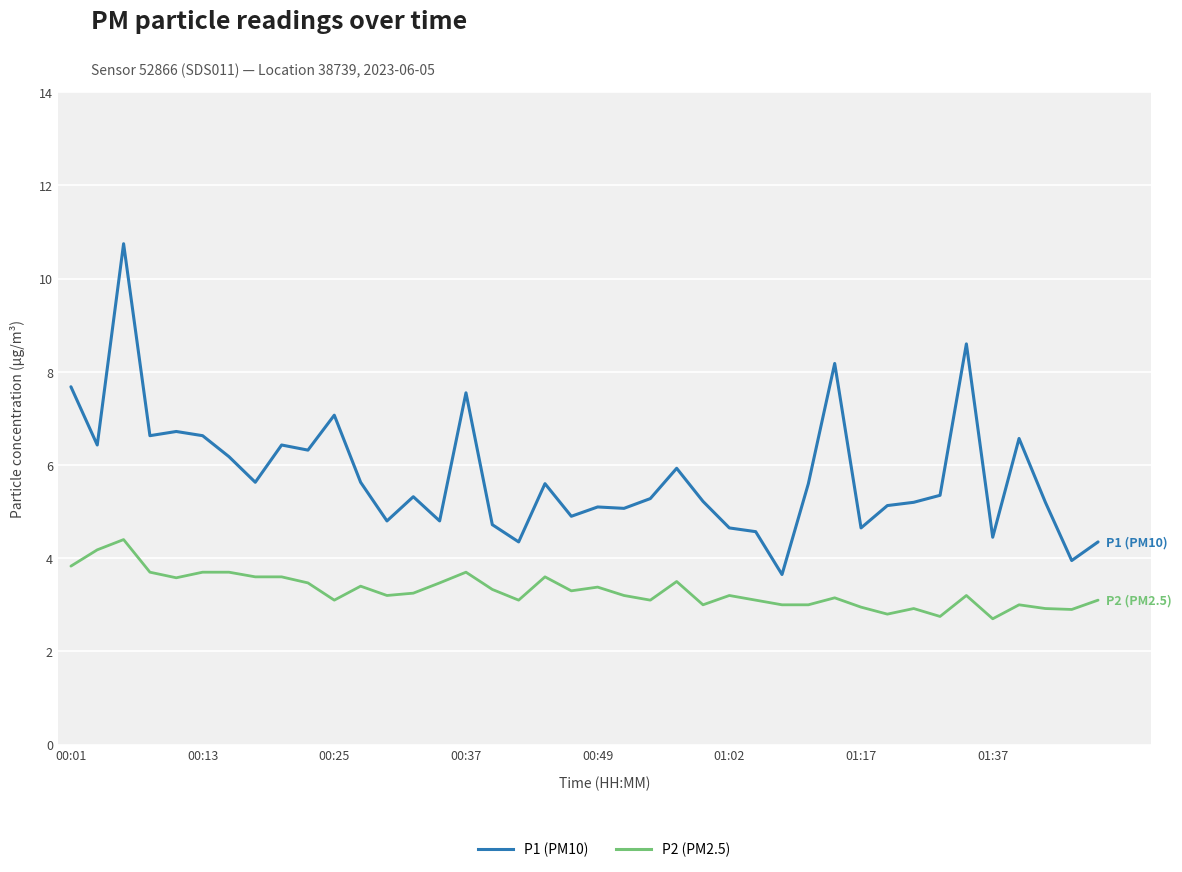

Which series has the largest range (max minus min)?

P1 (PM10)